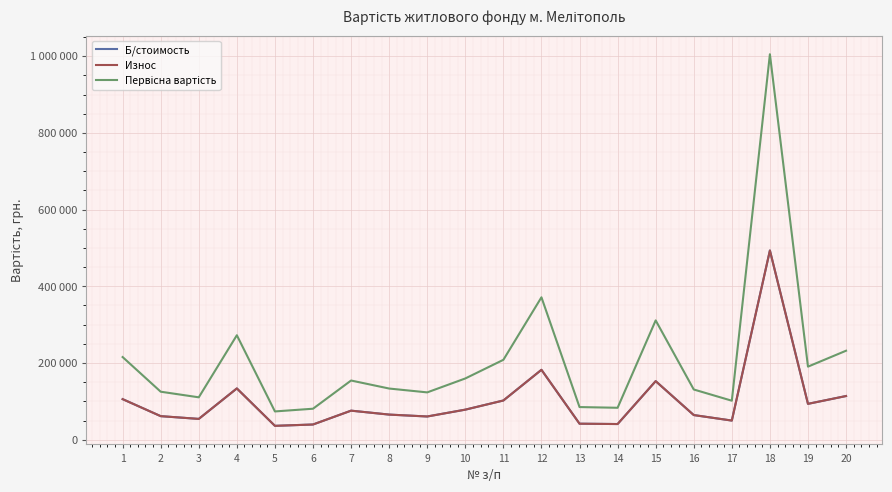

Does the chart display data point markers on the line(s)?

No